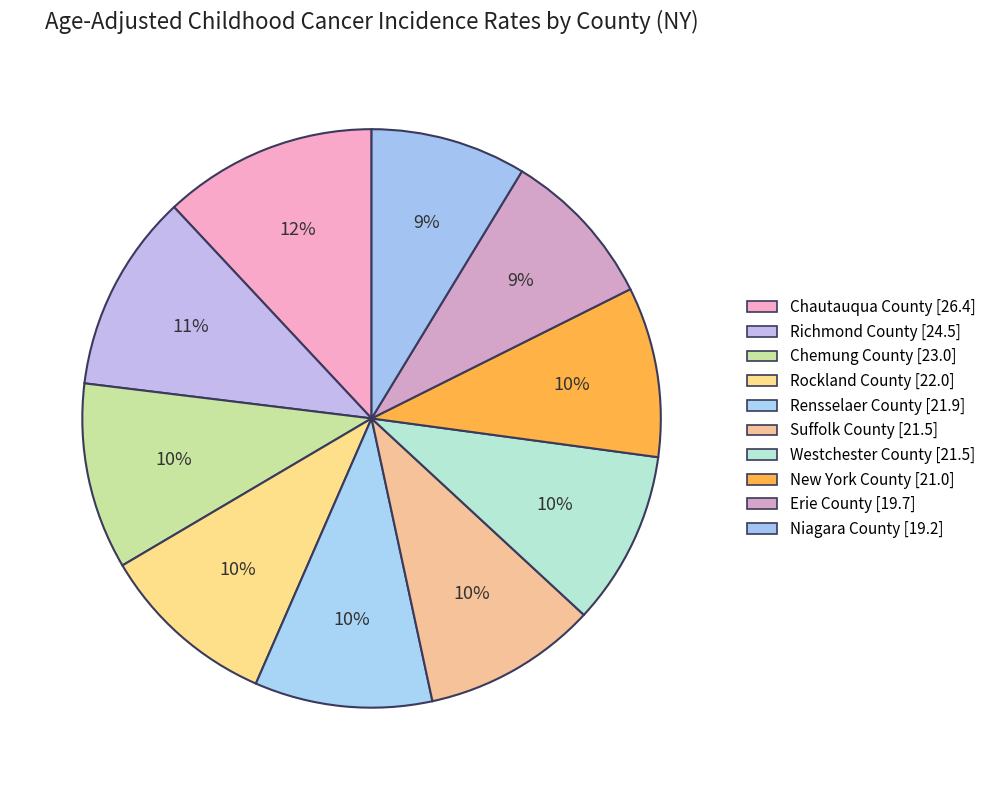

Is it true that Erie County is 9% of the pie?

True